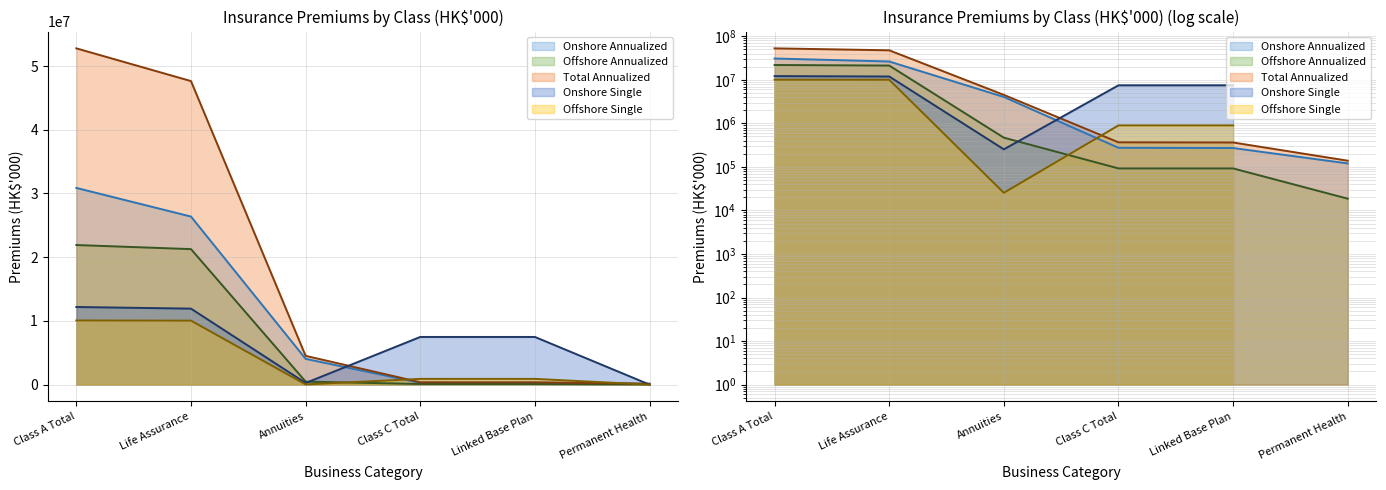

How many lines are shown in the chart?

5